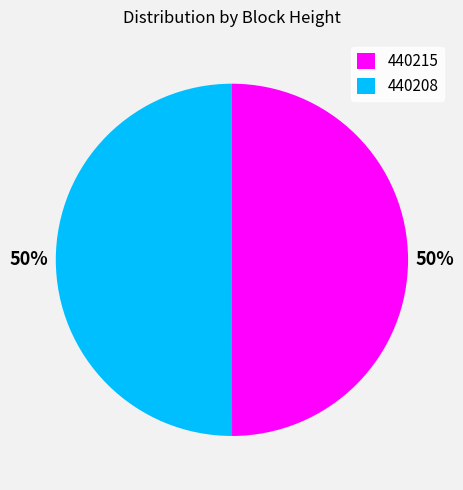

Is it true that 440208 is 50% of the pie?

True